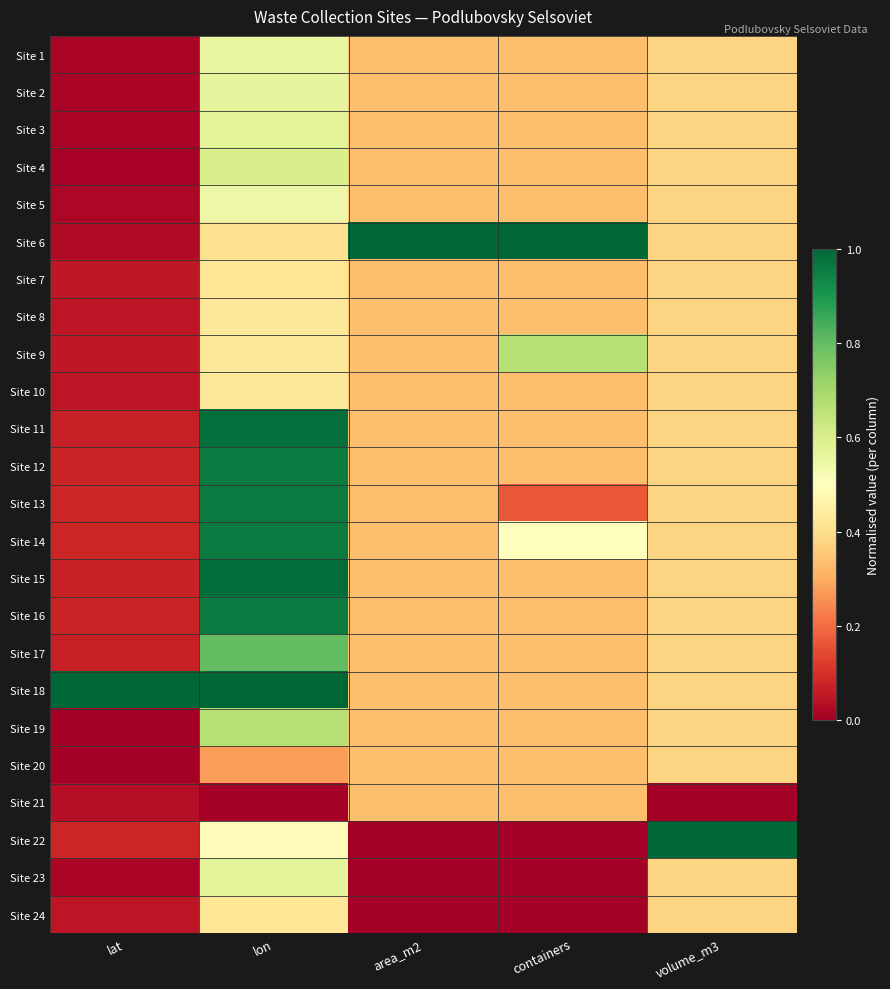

Which series has the largest range (max minus min)?

Site 22